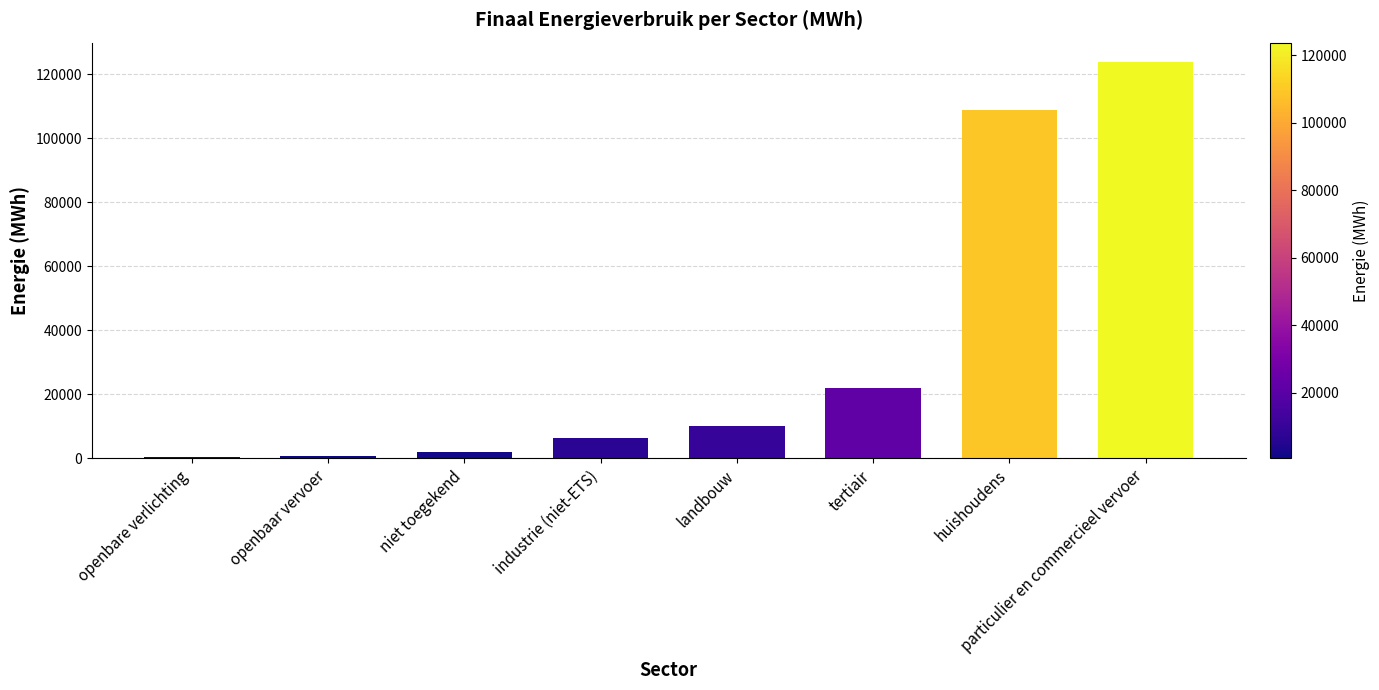

Between openbaar vervoer and industrie (niet-ETS), which is larger?

industrie (niet-ETS)